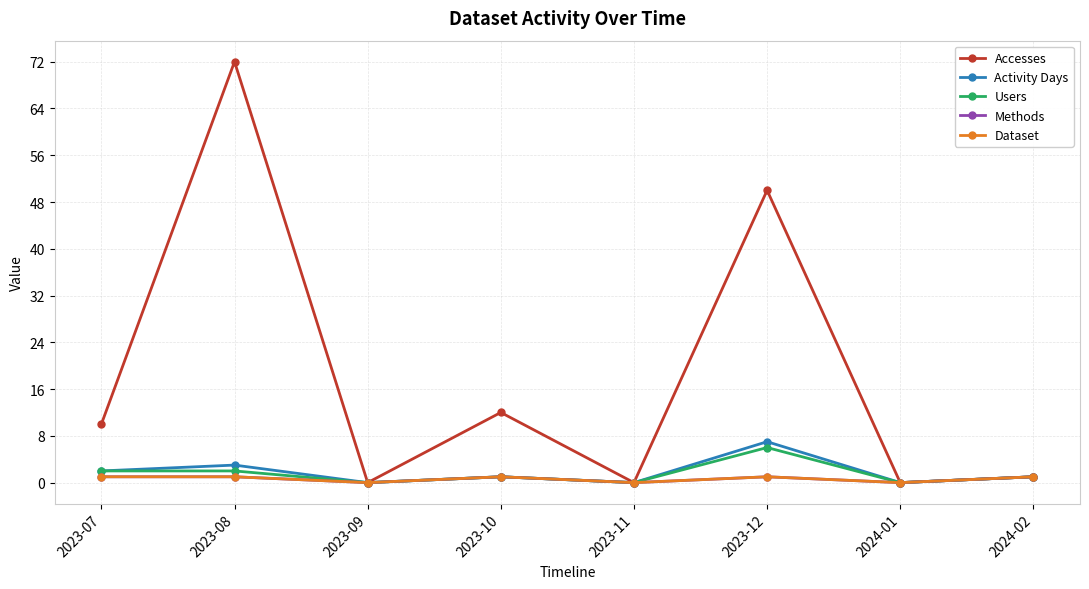

Count the Users values in the range 0 to 2.

7